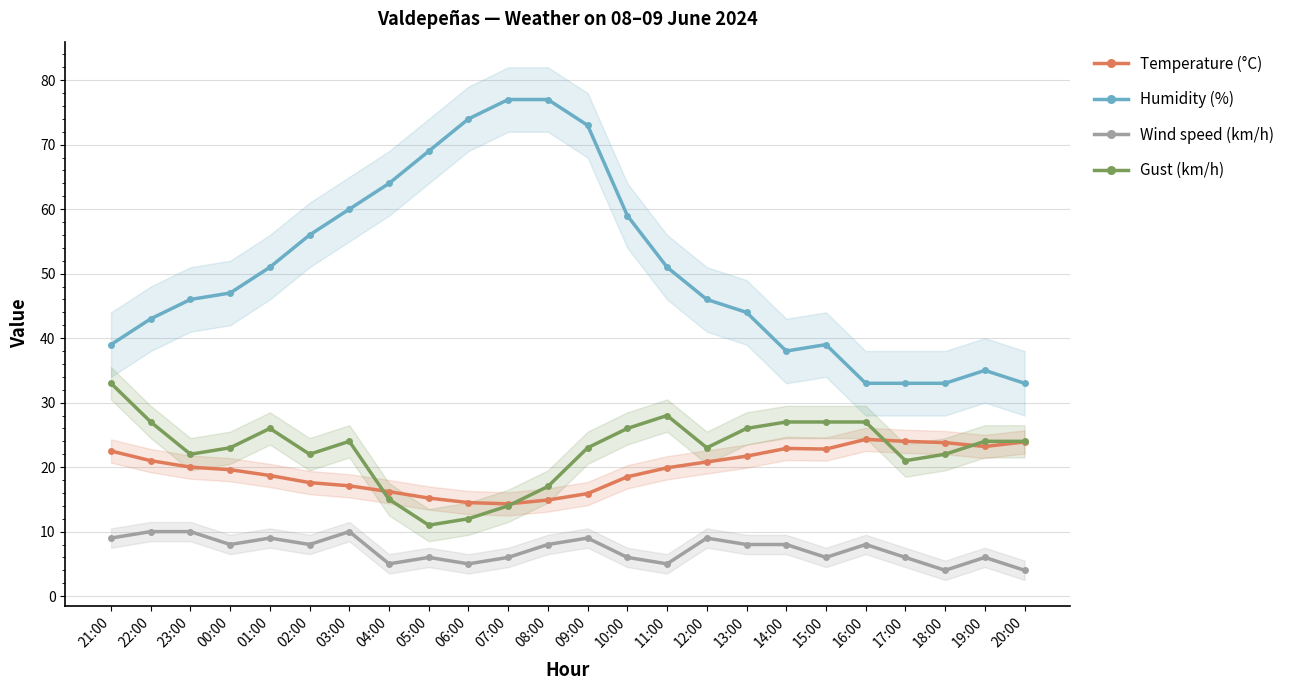

True or false: Wind speed (km/h) and Humidity (%) intersect in this chart.

False